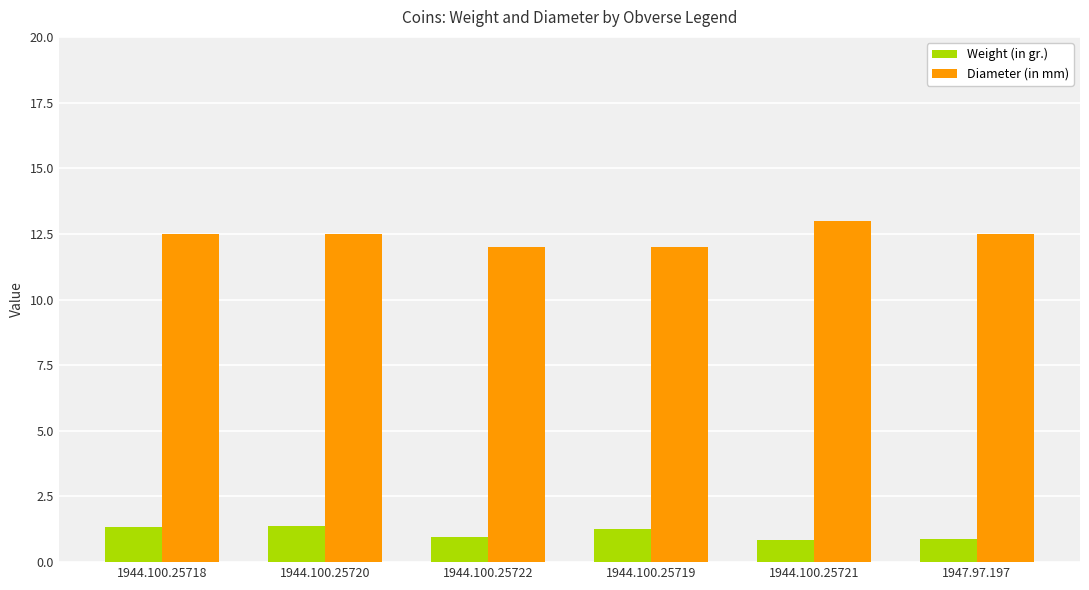

What is the difference between the highest and lowest values at 1944.100.25718?

11.2